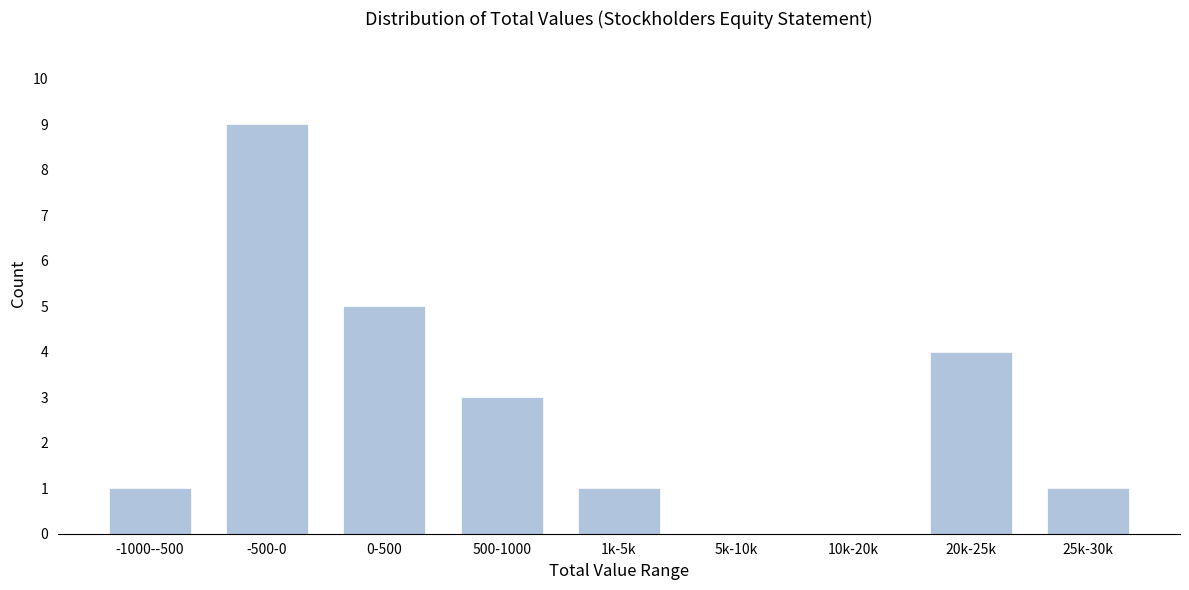

Reading right to left, transcribe all the data shown in this chart.

25k-30k=1	20k-25k=4	10k-20k=0	5k-10k=0	1k-5k=1	500-1000=3	0-500=5	-500-0=9	-1000--500=1